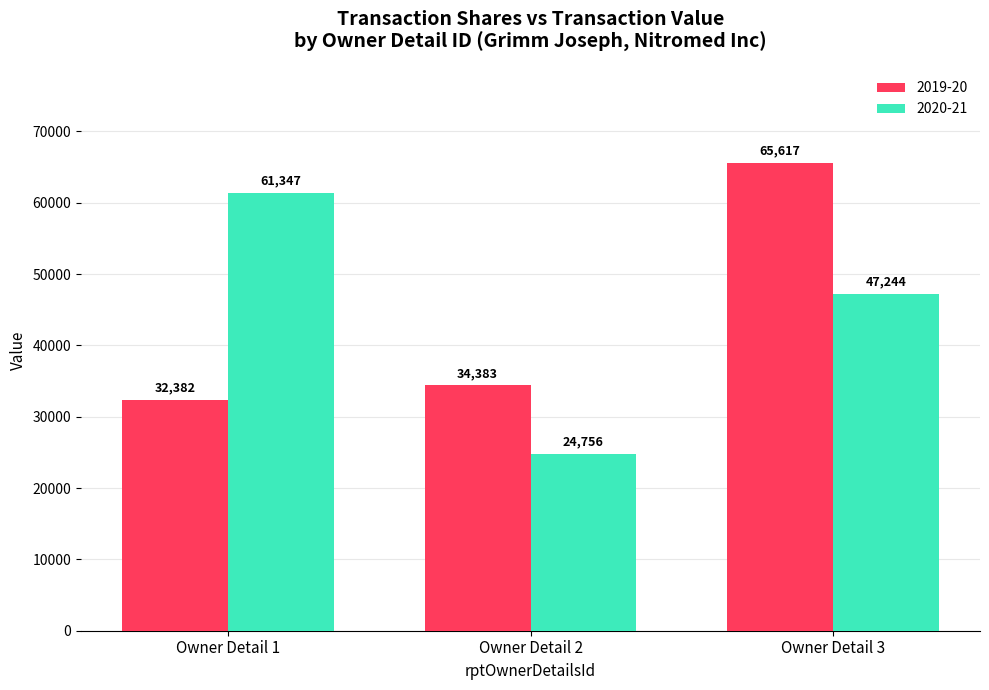

What is the value of the 2020-21 bar at the 3rd from the left?

47244